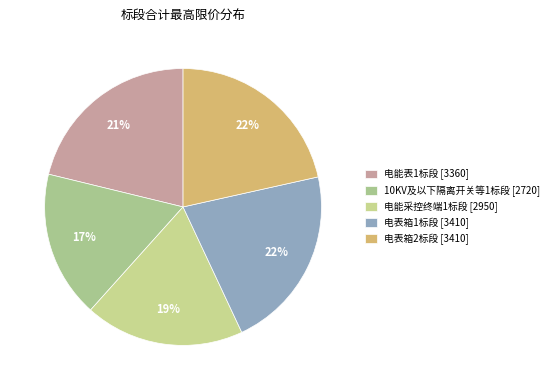

Does 电能表1标段 represent more than half of the total?

No